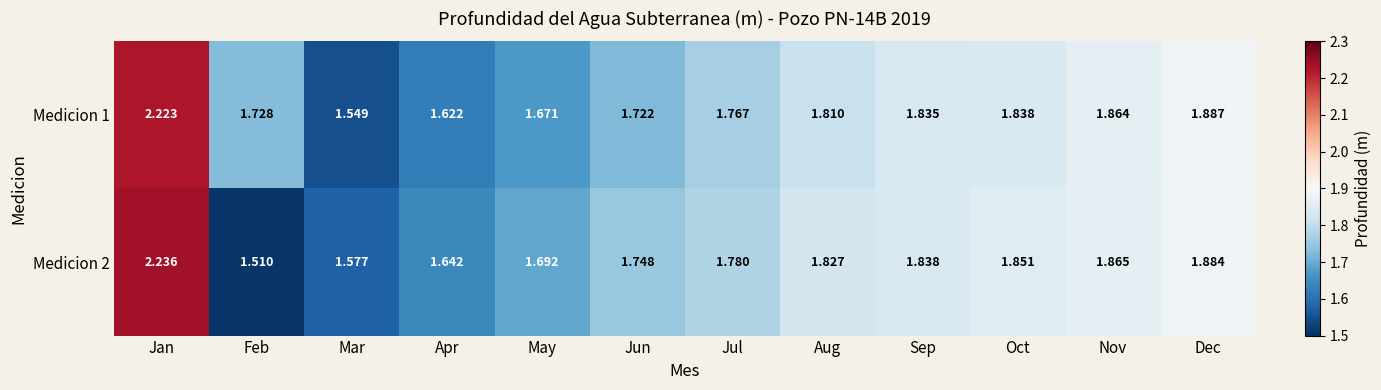

List the labels in order of Medicion 1 value, smallest first.

Mar, Apr, May, Jun, Feb, Jul, Aug, Sep, Oct, Nov, Dec, Jan